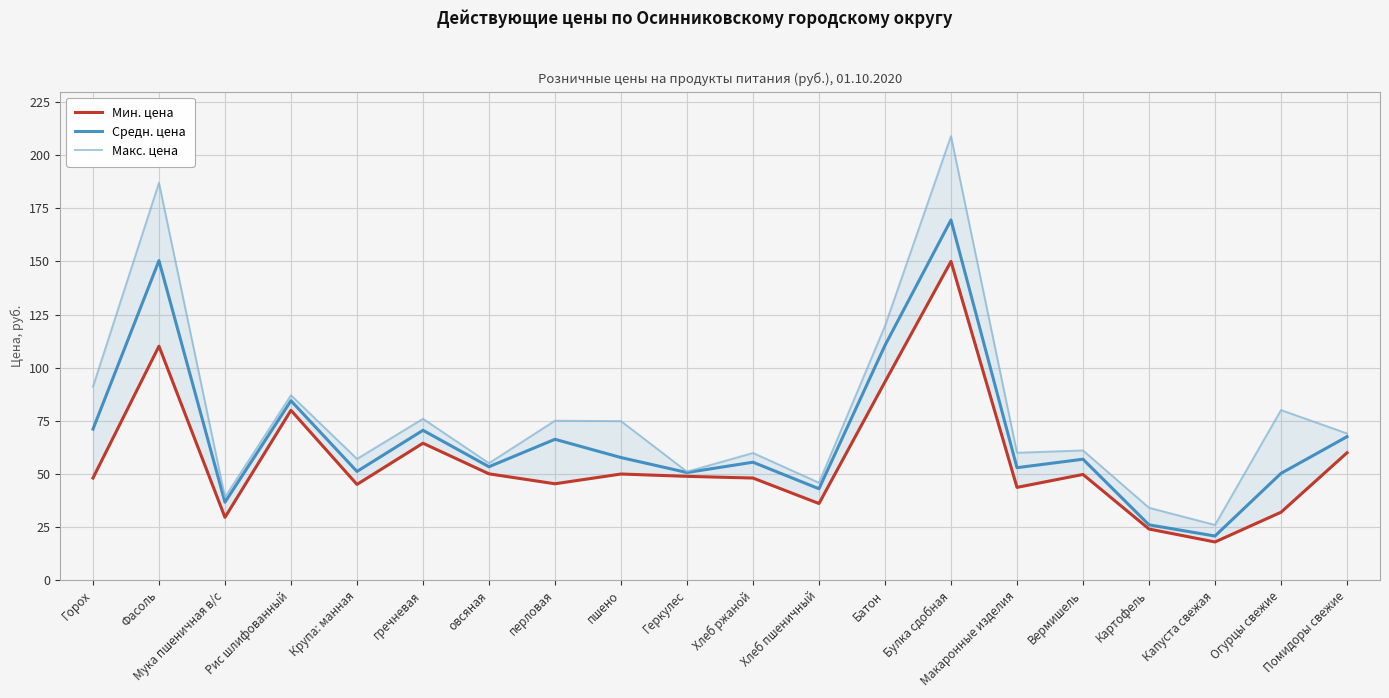

The value of Макс. цена at Горох is 124.2. True or false?

False